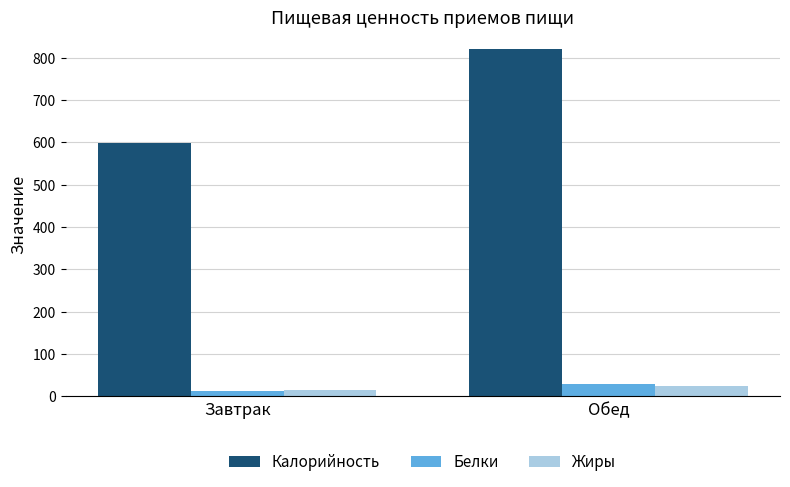

Are the bars grouped side by side (vs. stacked)?

Yes